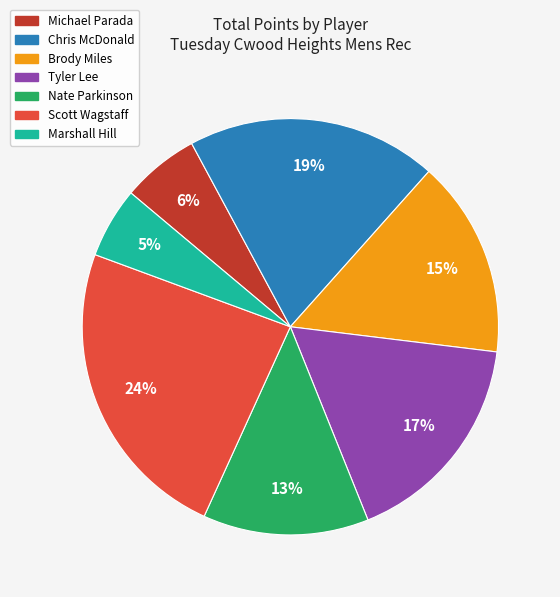

To the nearest percent, what percentage of the pie is Tyler Lee?

17%